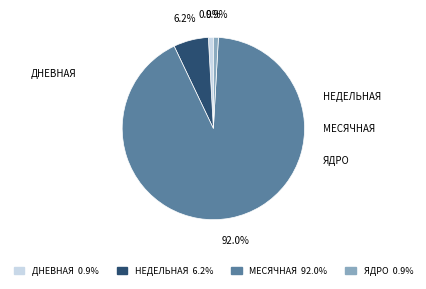

Combined, what portion of the pie is МЕСЯЧНАЯ 92.0% and ЯДРО 0.9%?

92.9%